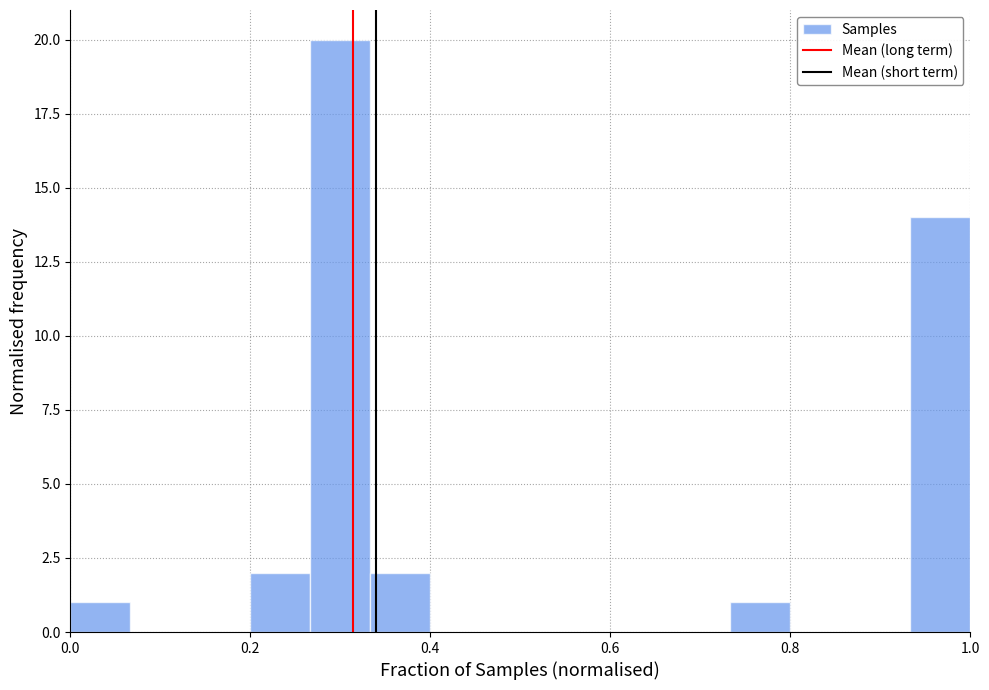

Read against the x-axis, roughly where is the centre of the tallest bar?

0.30